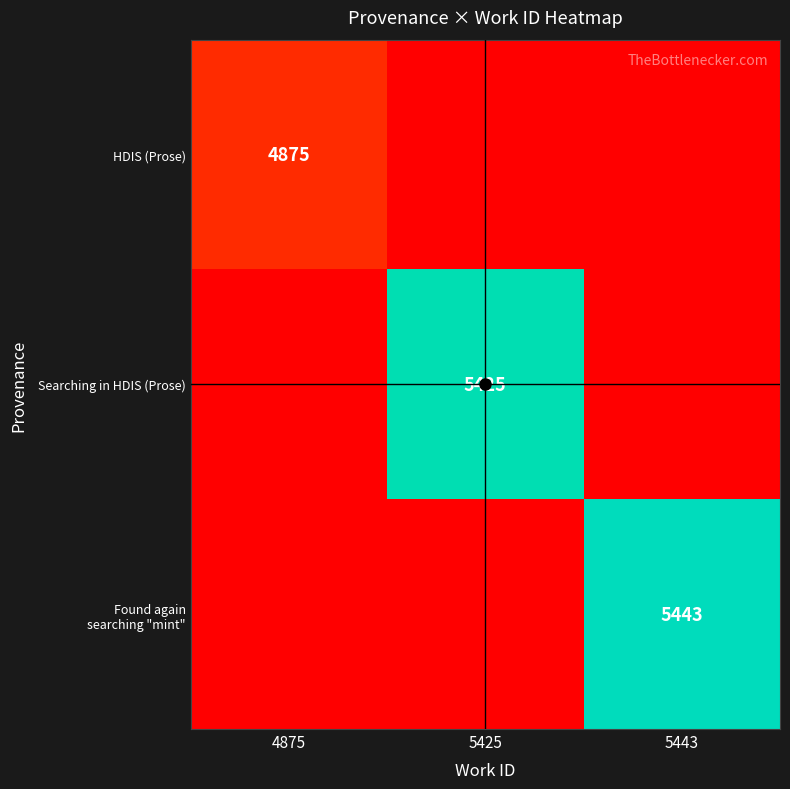

Read the Found again searching "mint" value at 5425.

1.0